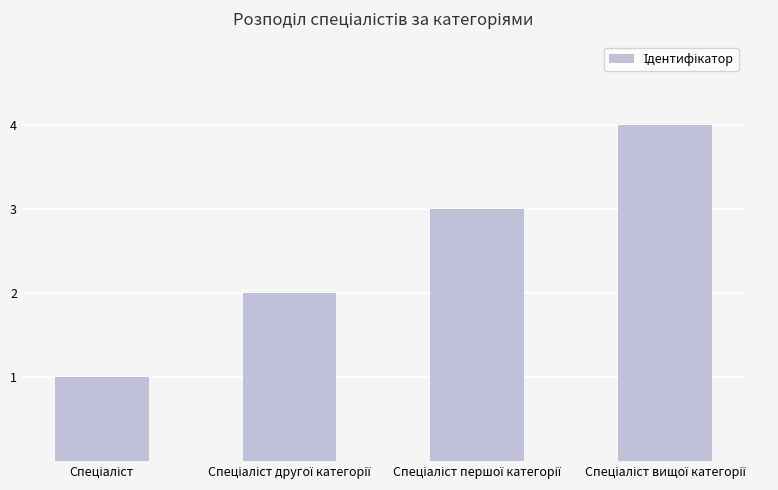

What is the maximum value shown in the chart?

4